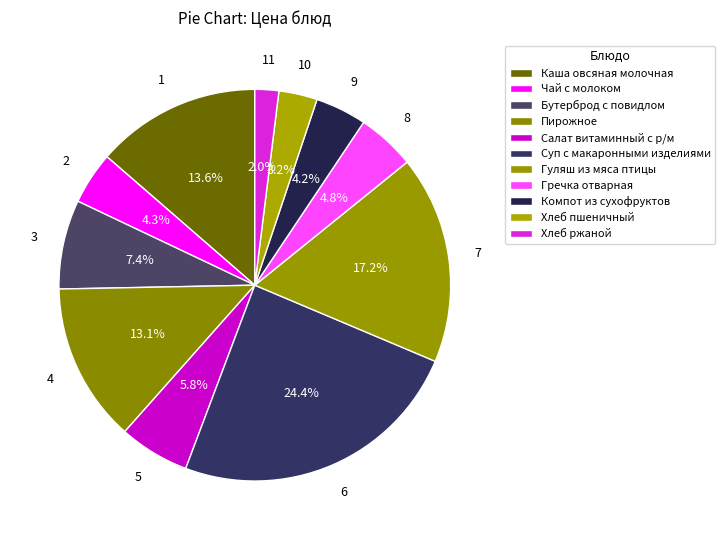

Which category has the smallest portion of the pie?

Хлеб ржаной